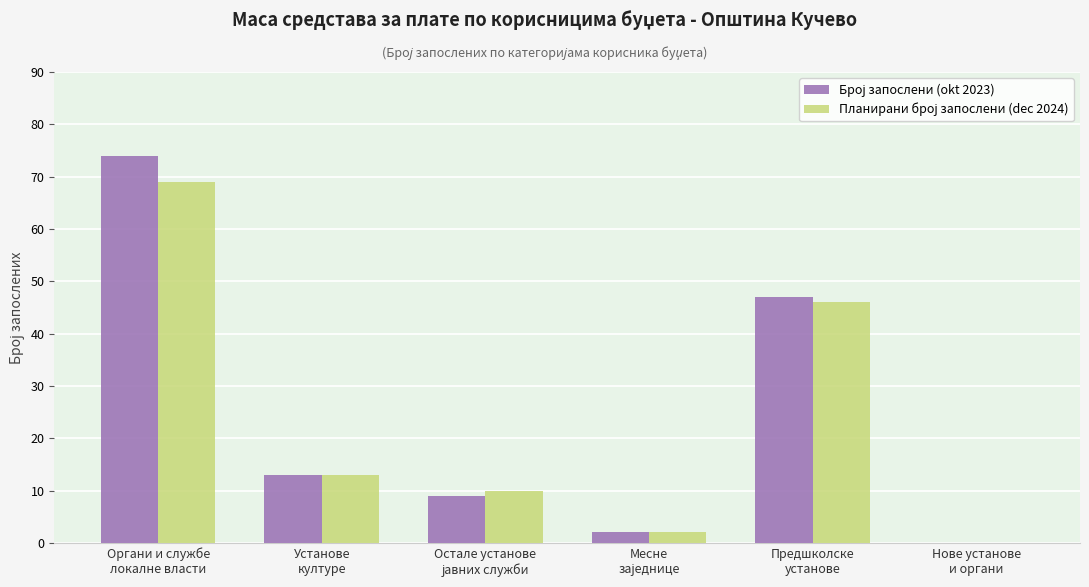

Which label corresponds to the largest value in the chart?

Органи и службе
локалне власти